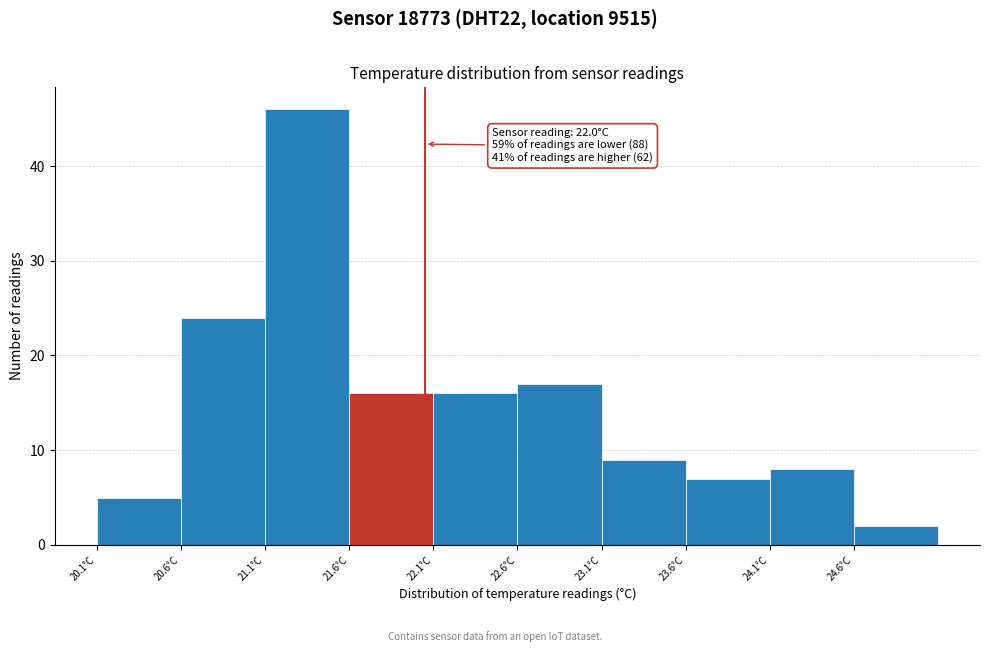

Over which range of the x-axis is the bar tallest?

21.05 to 21.55